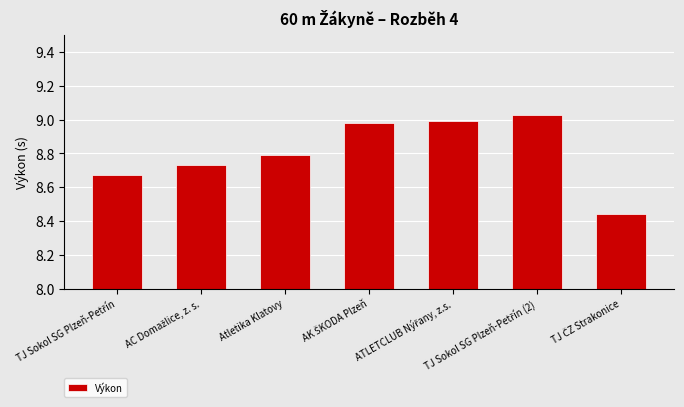

What value does the data have at Atletika Klatovy?

8.8